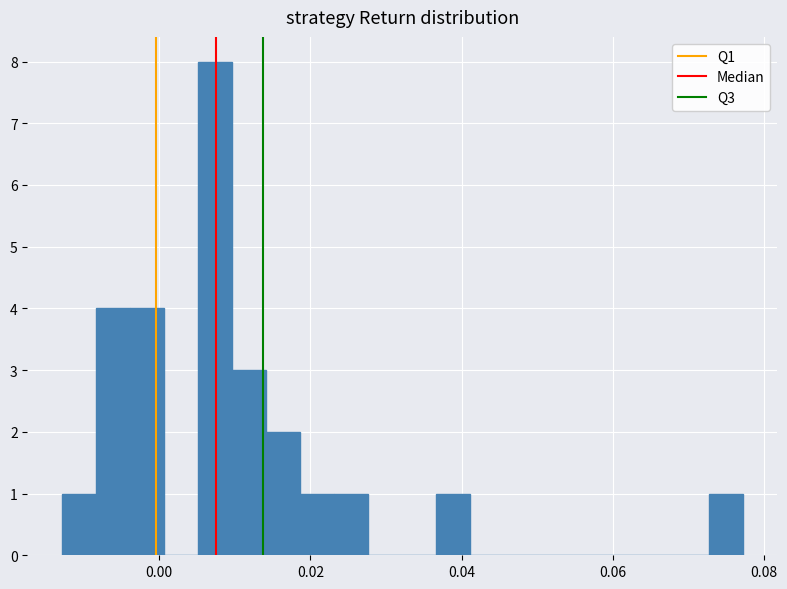

Read against the x-axis, roughly where is the centre of the tallest bar?

0.008